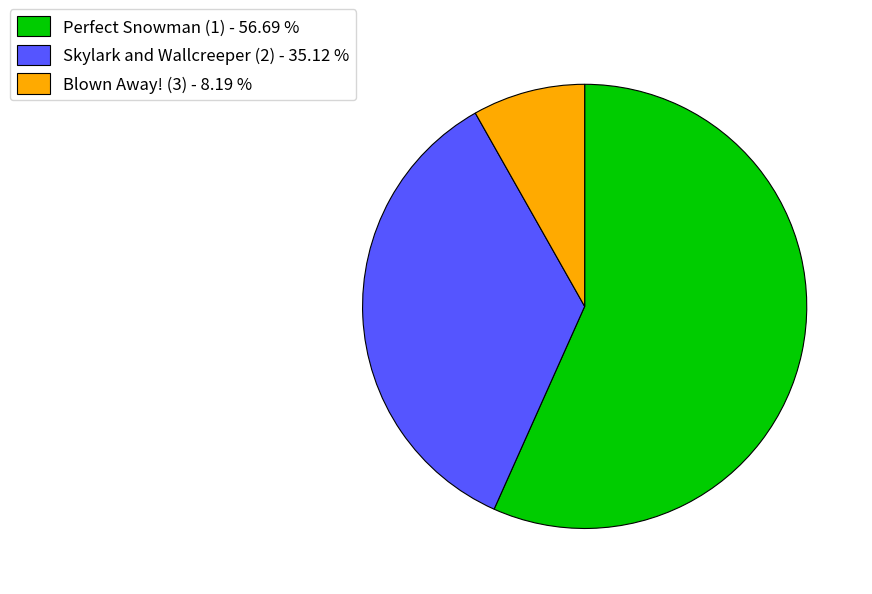

Which has a higher value, Blown Away! (3) - 8.19 % or Perfect Snowman (1) - 56.69 %?

Perfect Snowman (1) - 56.69 %